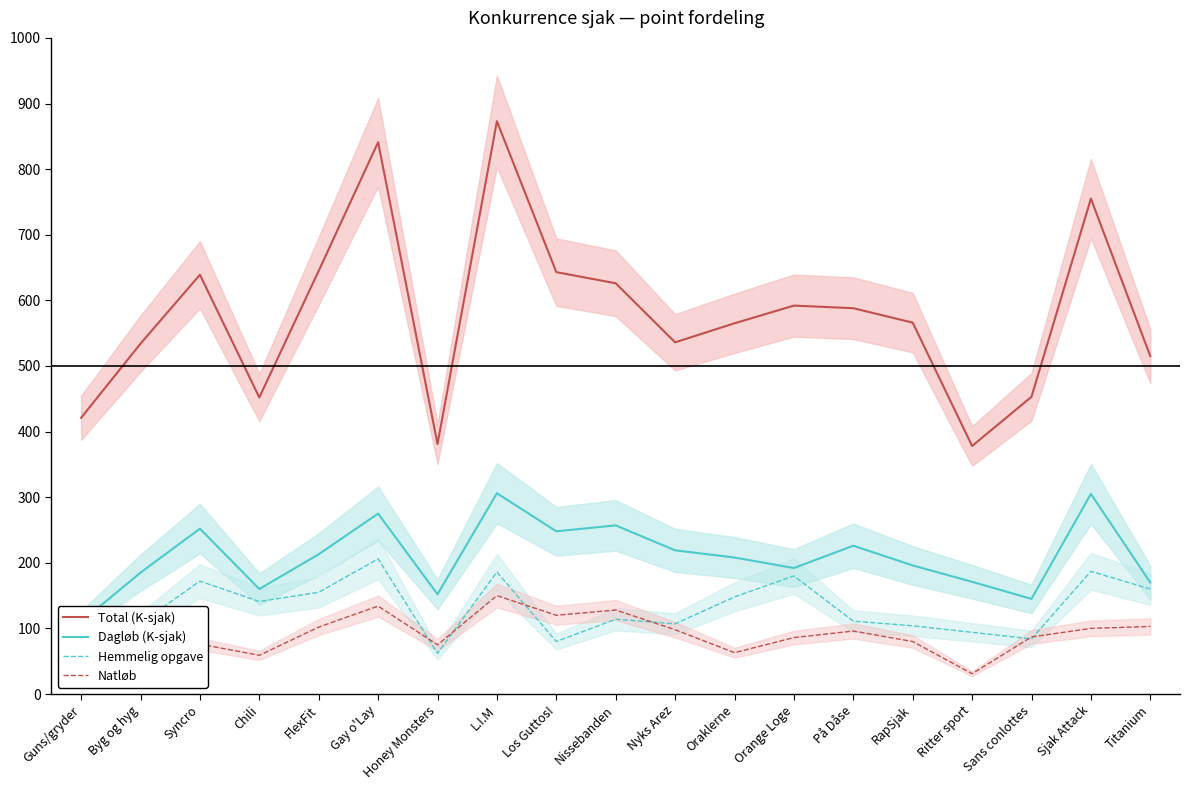

Which series has the widest spread of values?

Total (K-sjak)